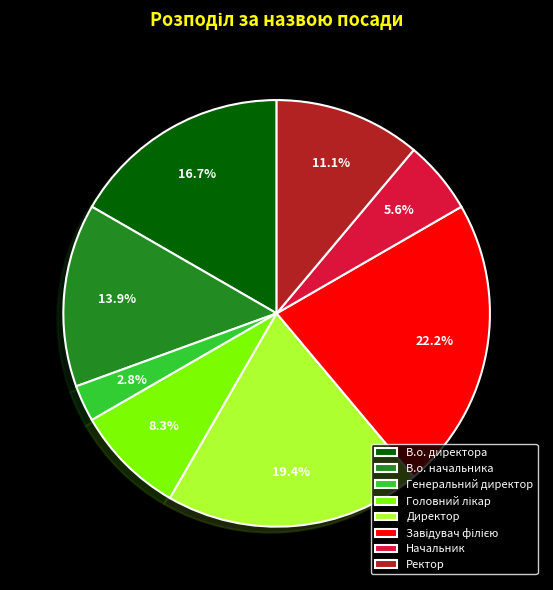

Combined, do Генеральний директор and Ректор account for over 50%?

No